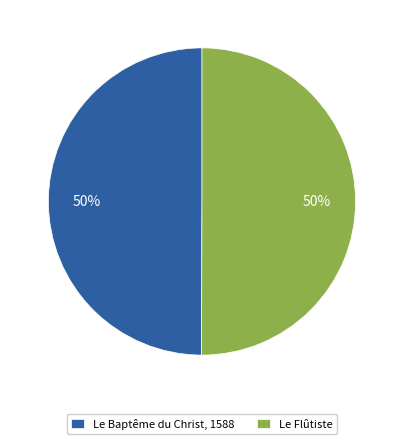

To the nearest percent, what is the combined percentage of Le Baptême du Christ, 1588 and Le Flûtiste?

100%